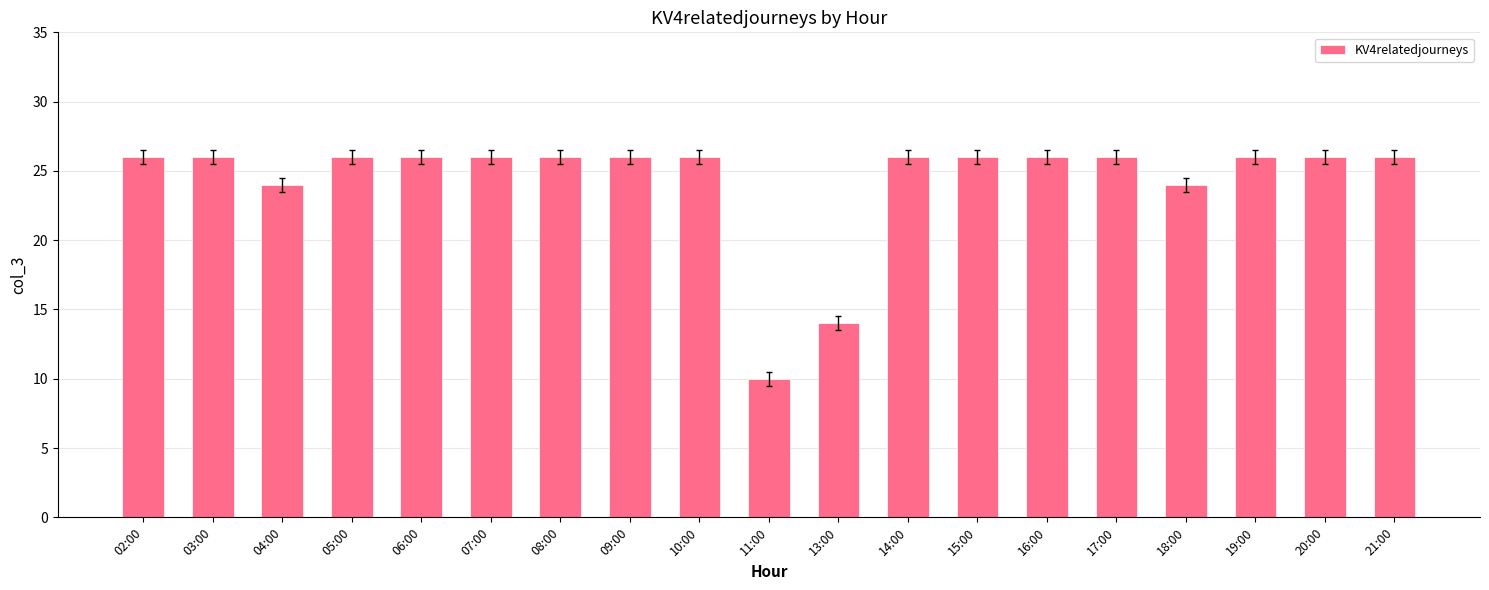

Is it true that the value at 17:00 is 11?

False